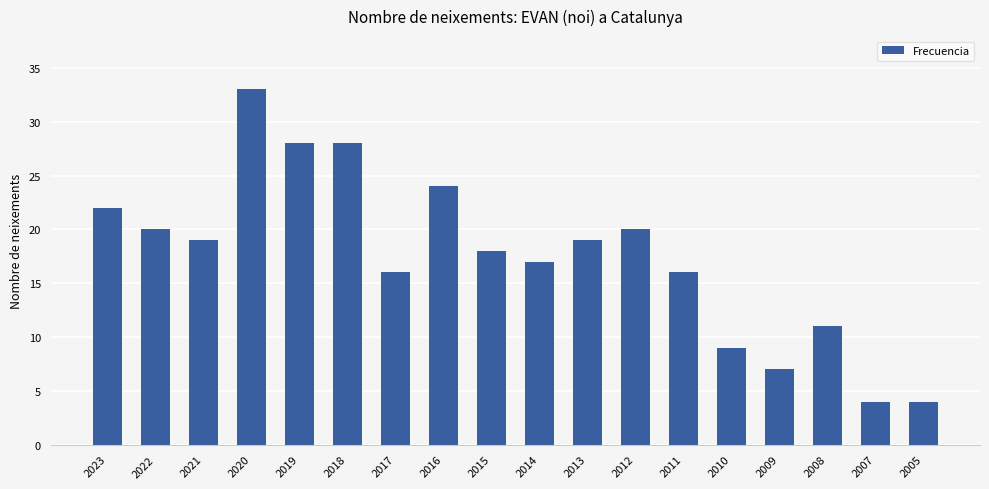

What is the greatest value displayed?

33